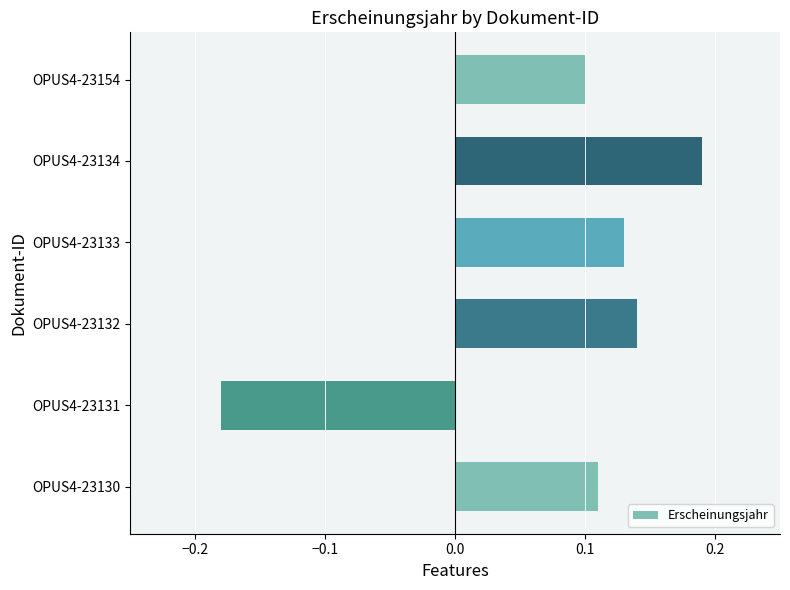

True or false: the data shows 0.1 at OPUS4-23132.

True